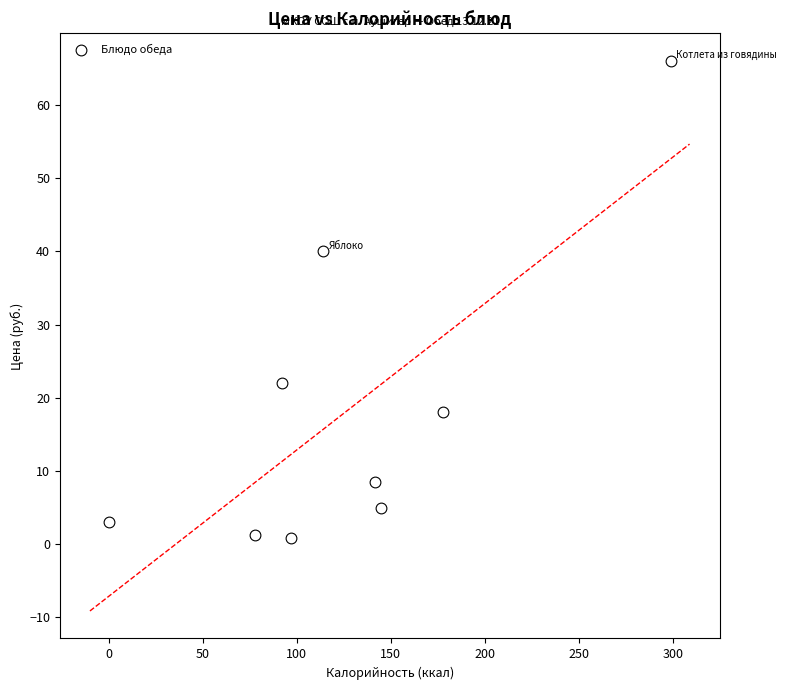

What Y value in the scatter plot is closest to 33?

40.0